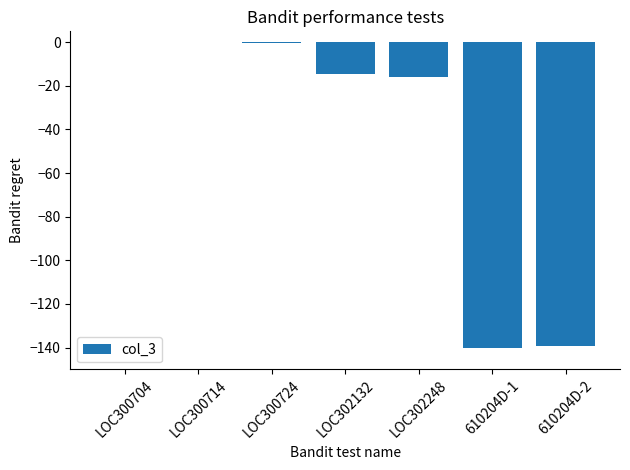

The value at LOC300704 is -96.2. True or false?

False